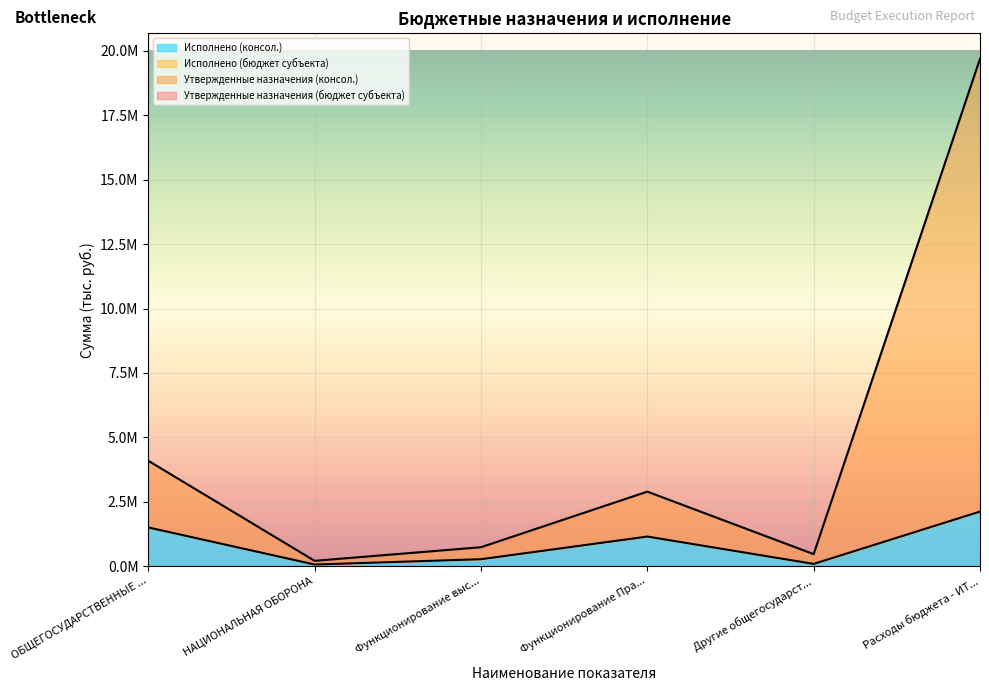

What is the difference between the highest and lowest values at ОБЩЕГОСУДАРСТВЕННЫЕ ...?

2588818.5